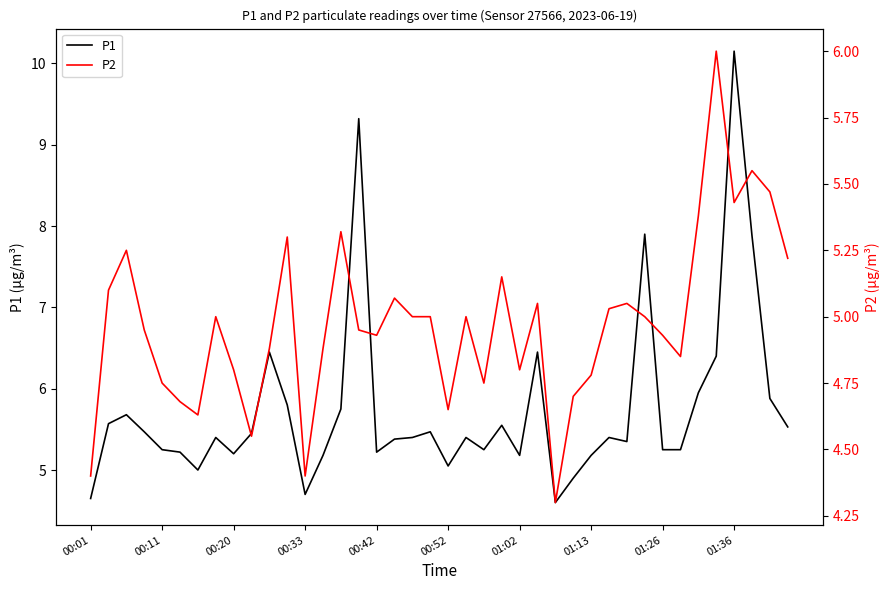

What is the approximate value of P2 at 23?

5.2